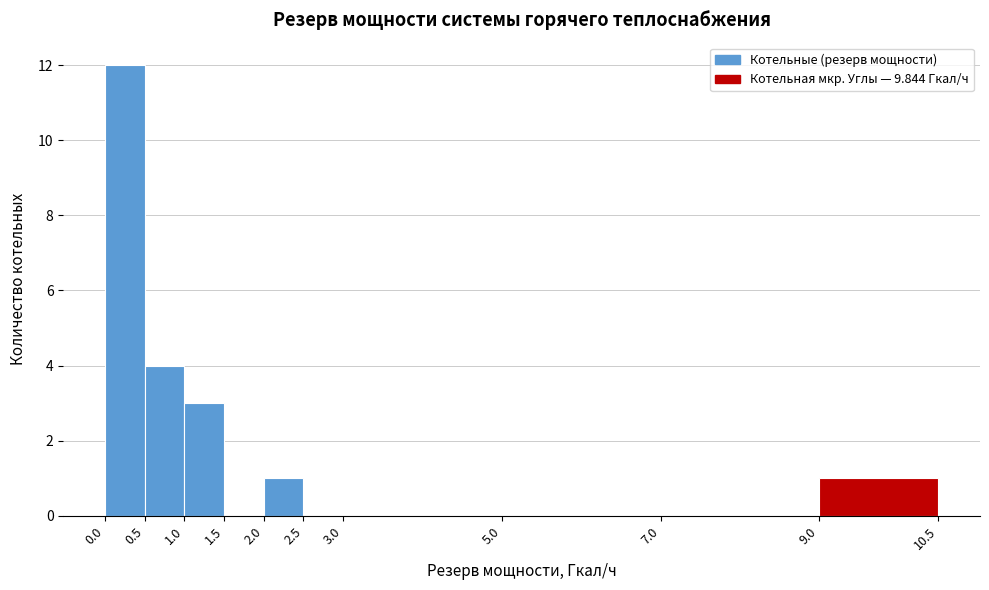

Reading left to right, transcribe this chart: for each bar, give the range it covers on the x-axis and its height. The values are not printed on the chart, so give them approximately, as read against the axis.

0.0 to 0.5: 12
0.5 to 1.0: 4
1.0 to 1.5: 3
1.5 to 2.0: 0
2.0 to 2.5: 1
2.5 to 3.0: 0
3.0 to 5.0: 0
5.0 to 7.0: 0
7.0 to 9.0: 0
9.0 to 10.5: 1